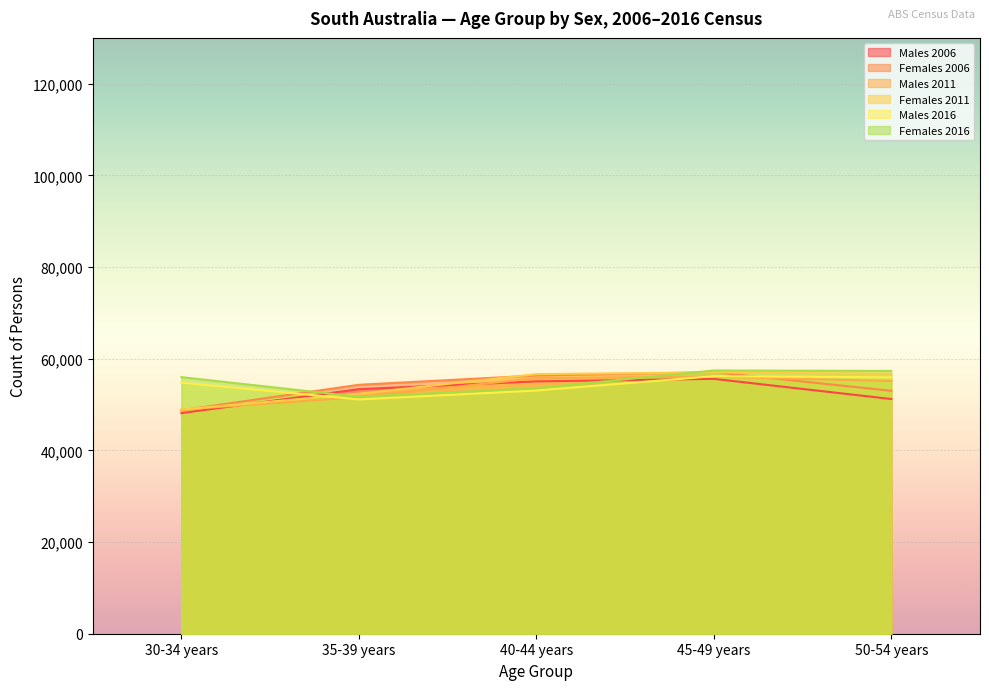

Which label corresponds to the largest value in the chart?

45-49 years